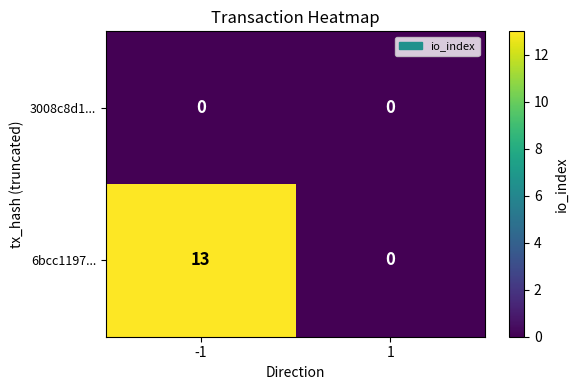

Which series has the largest total across all categories?

6bcc1197...